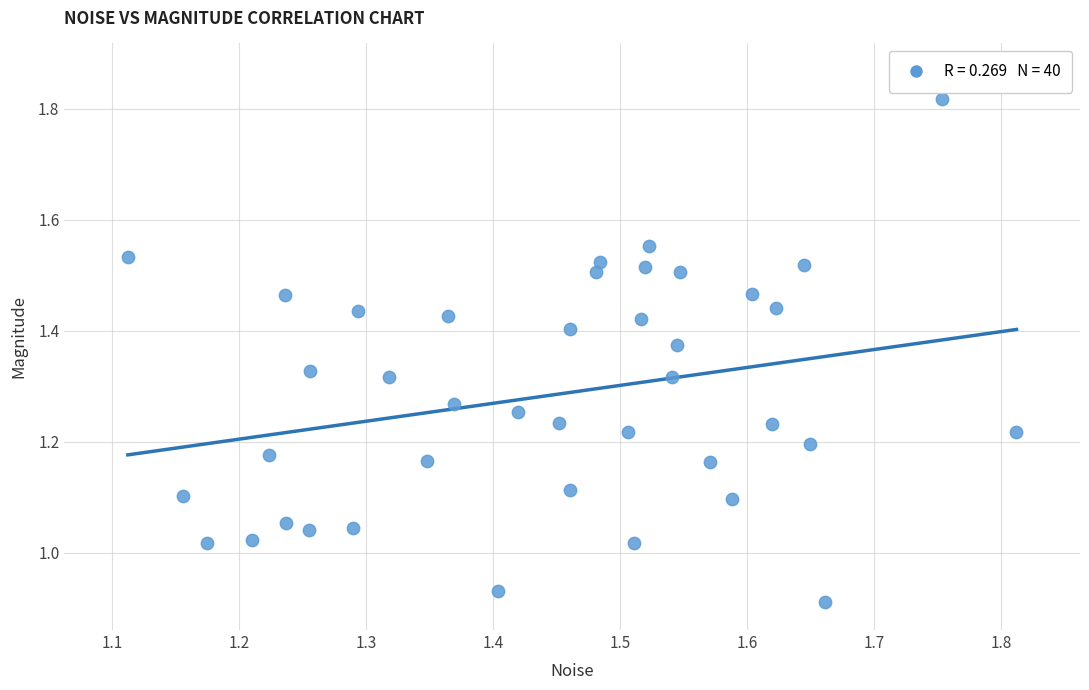

What is the range of X values (max minus min)?

0.7